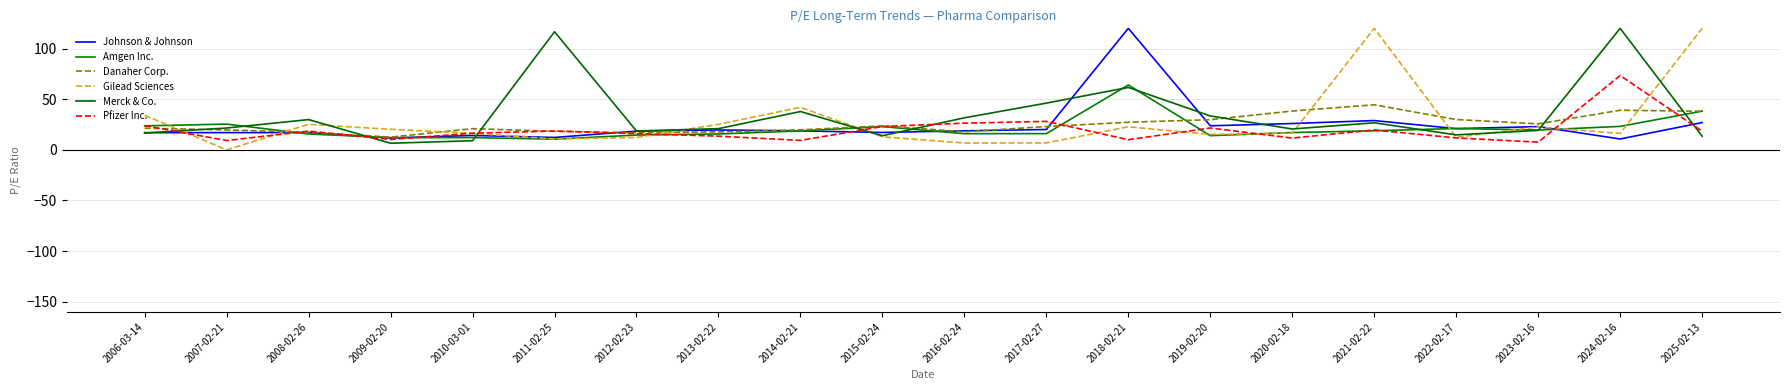

List the series in order of their peak value, highest first.

Johnson & Johnson, Gilead Sciences, Merck & Co., Pfizer Inc., Amgen Inc., Danaher Corp.